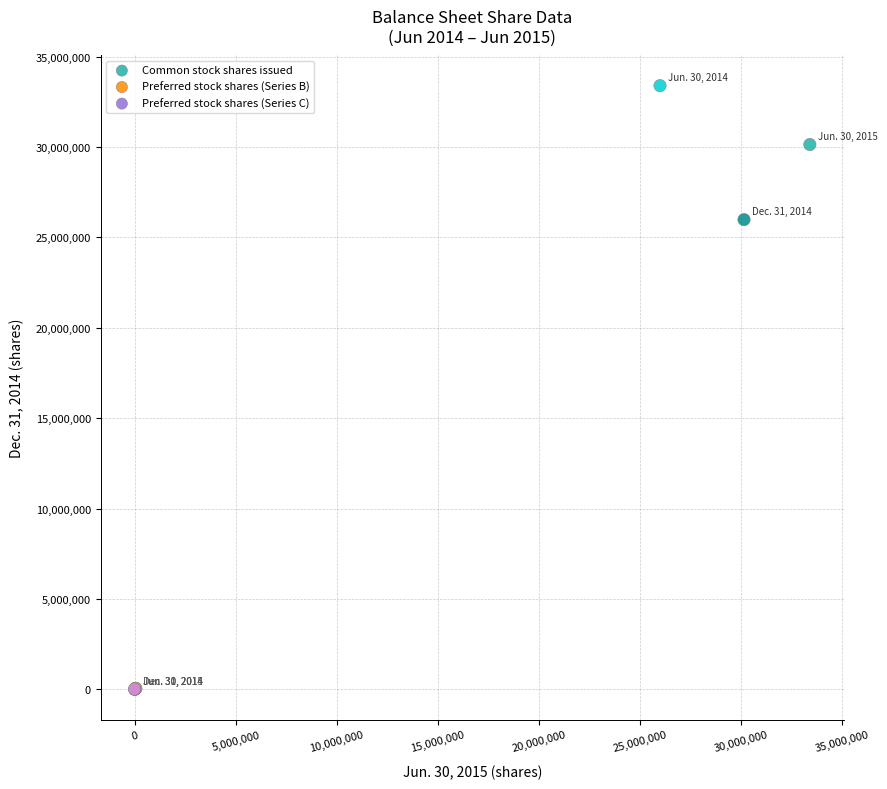

Which series reaches the maximum Y coordinate?

Common stock shares issued